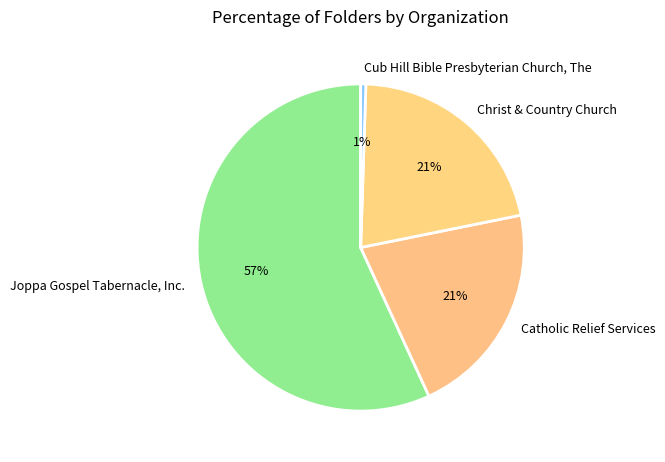

To the nearest percent, what is the difference between the largest and smallest slice percentages?

56%